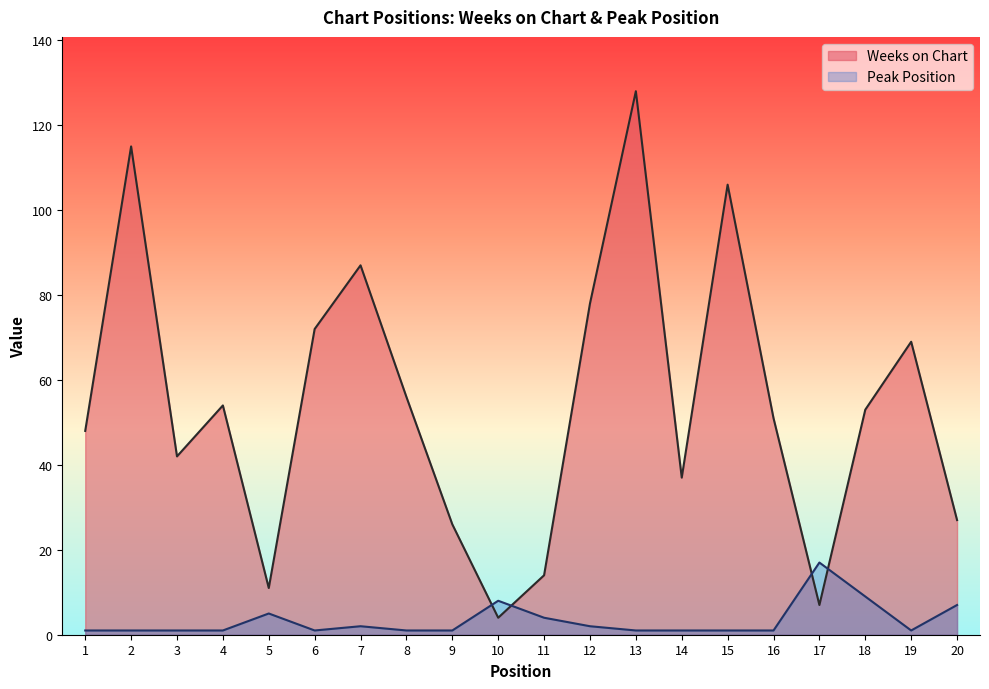

Where is the first local maximum for Peak Position?

5